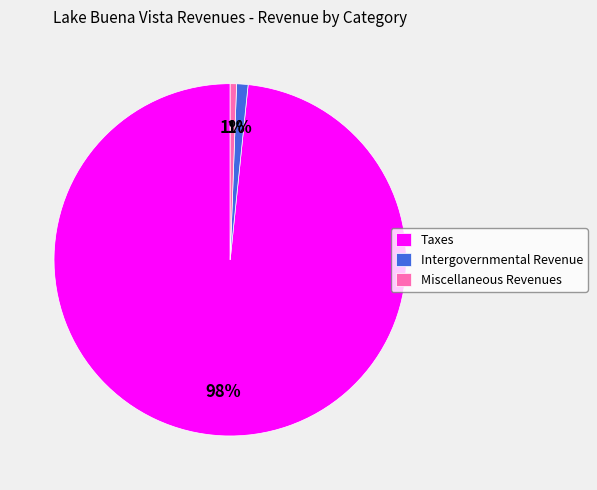

What is the largest slice in the pie chart?

Taxes